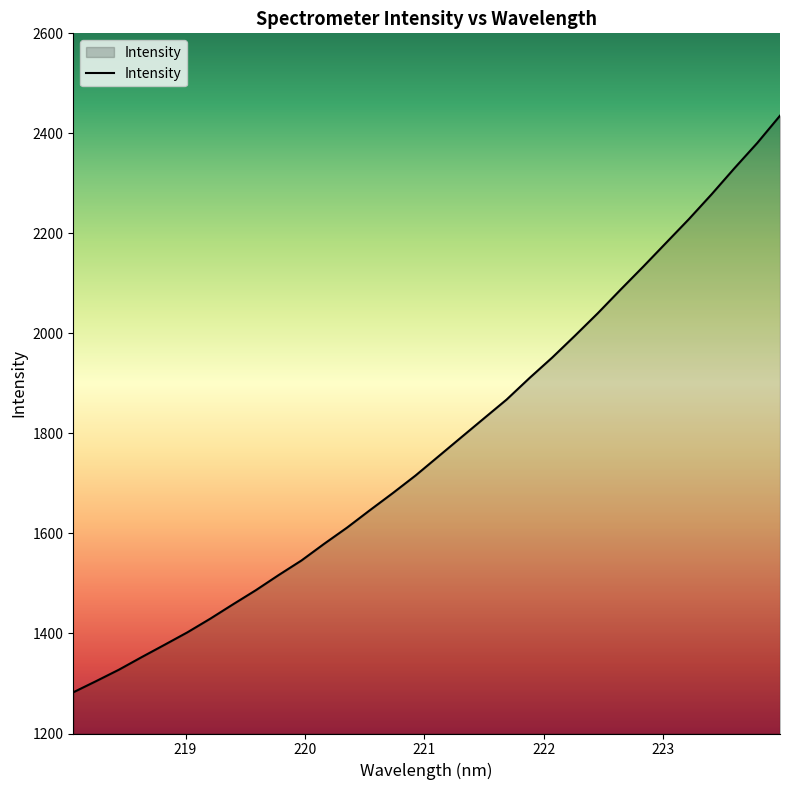

What is the difference between the maximum and minimum values?

1152.9